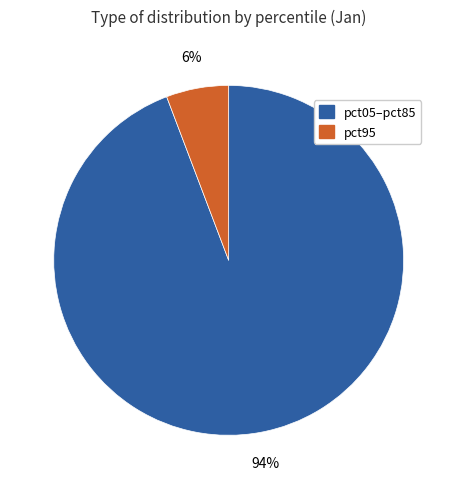

To the nearest percent, what is the difference between the largest and smallest slice percentages?

88%